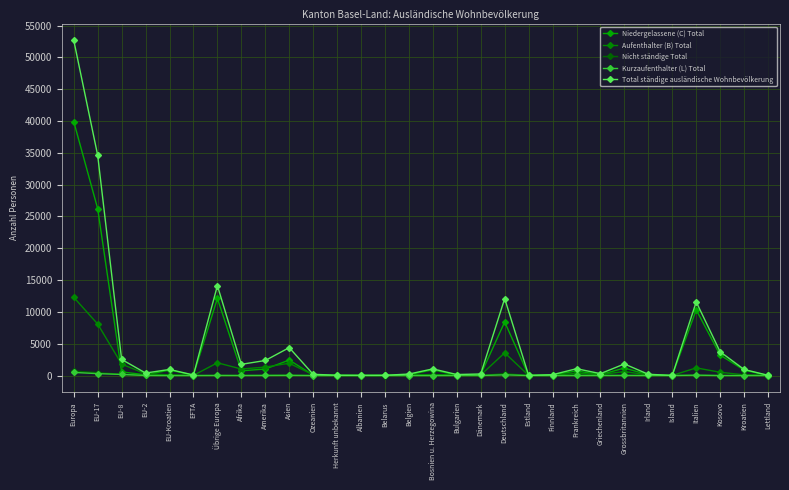

Where is the first local maximum for Nicht ständige Total?

Übrige Europa